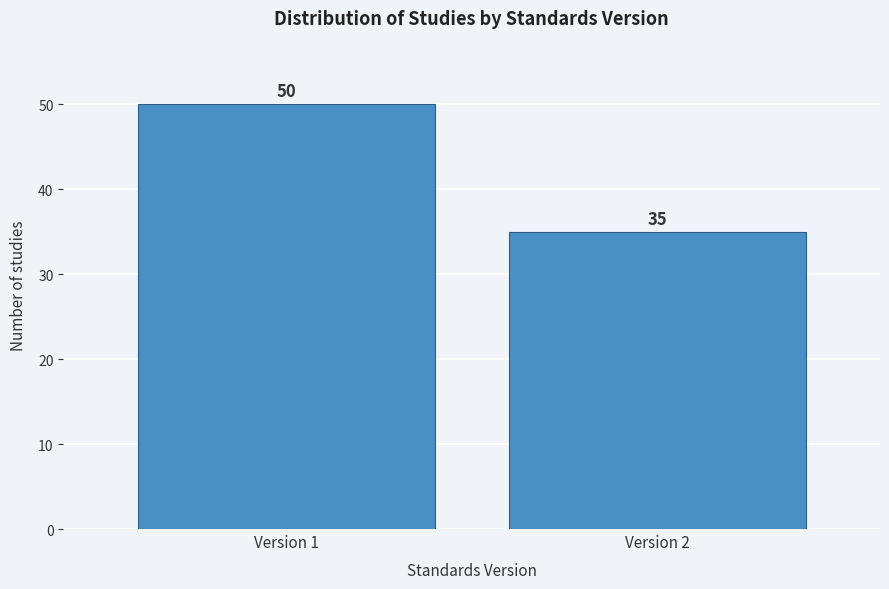

Reading left to right, extract all data points from this chart.

Version 1=50	Version 2=35